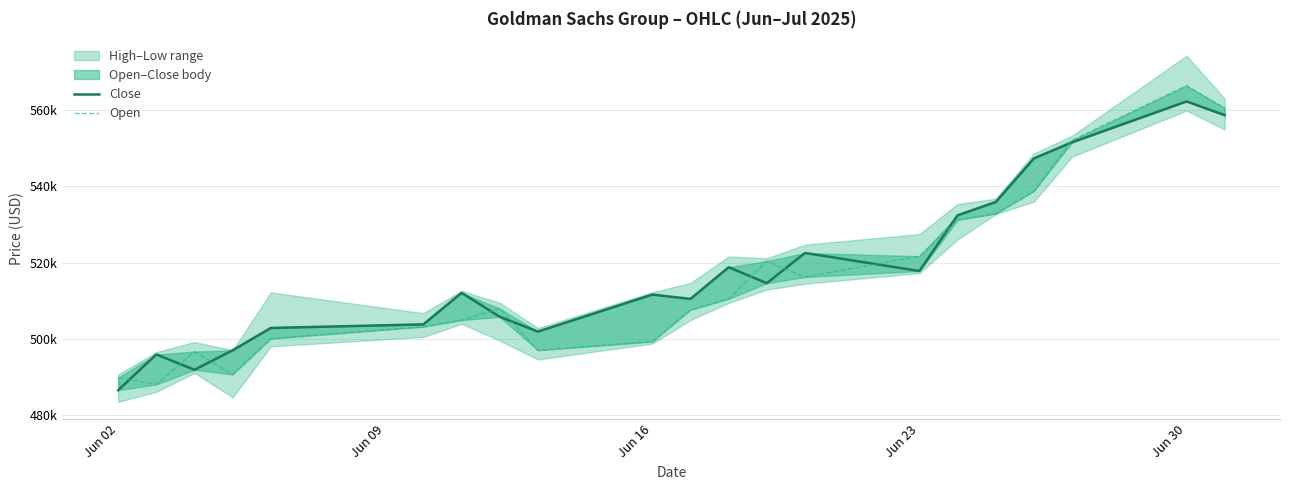

What is the value of the Close point at the 15th from the left?

517826